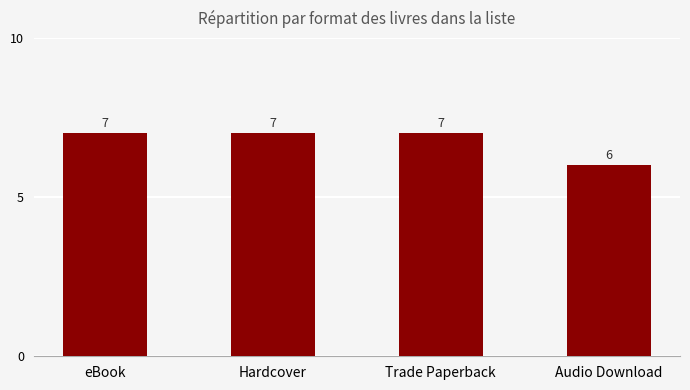

At which label is the value closest to 6?

Audio Download